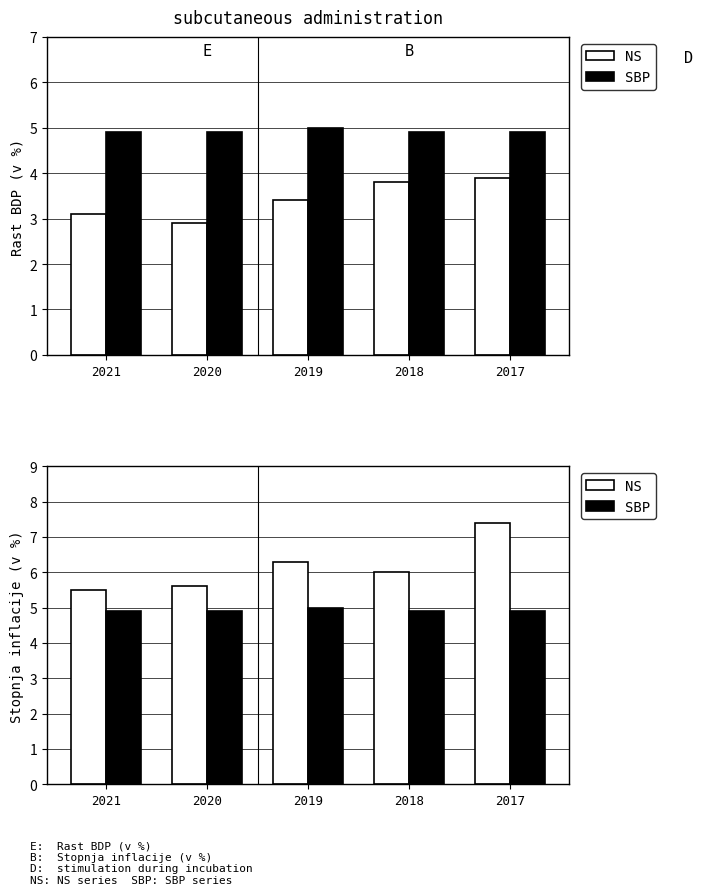

The SBP series shows 2.5 at 2019. True or false?

False